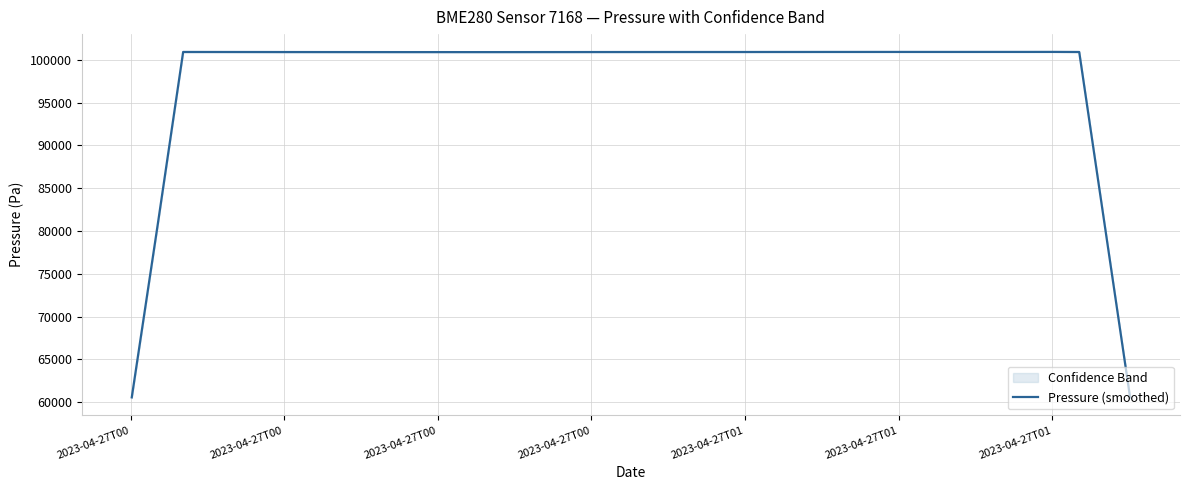

What is the difference between the maximum and minimum values?

40382.6